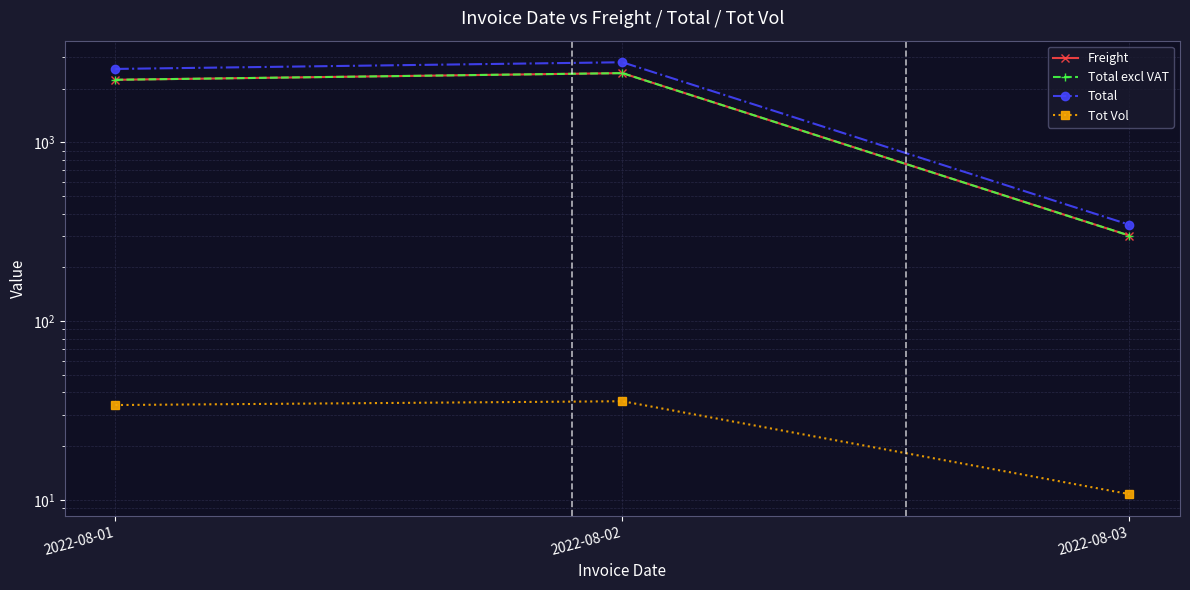

Reading right to left, list all the values displayed in this chart.

Freight: 301.3	2439.7	2238.9
Total excl VAT: 301.3	2439.7	2238.9
Total: 346.5	2805.6	2574.8
Tot Vol: 10.8	35.7	34.0